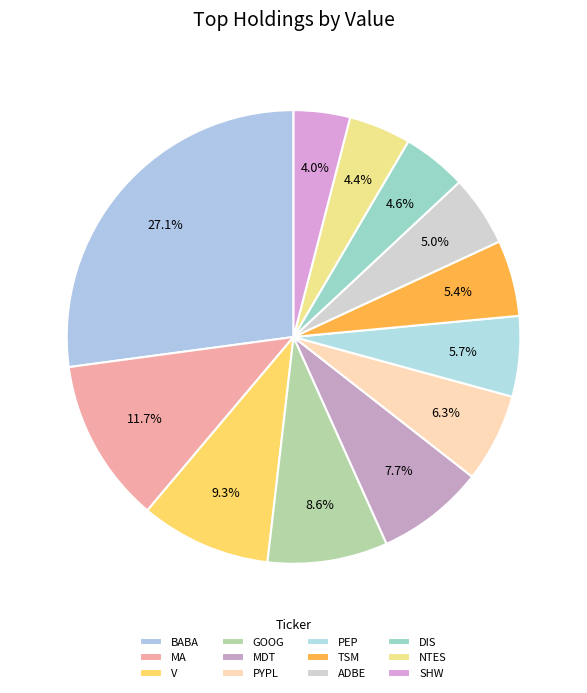

Count the number of slices in the pie.

12